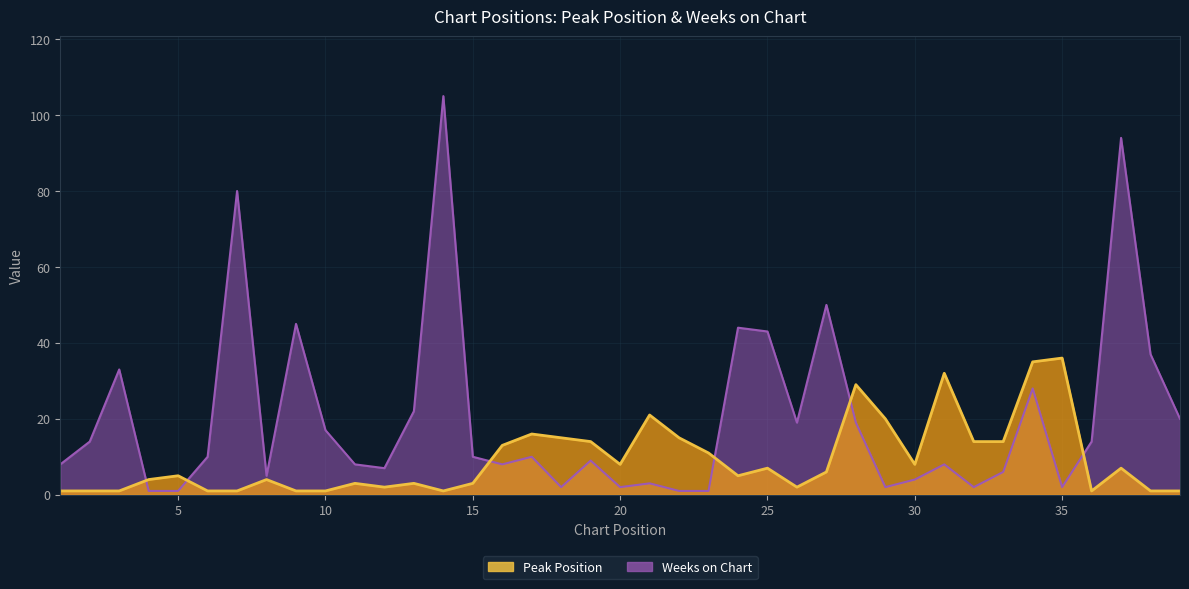

Rank the series by their average value, from highest to lowest.

Weeks on Chart, Peak Position